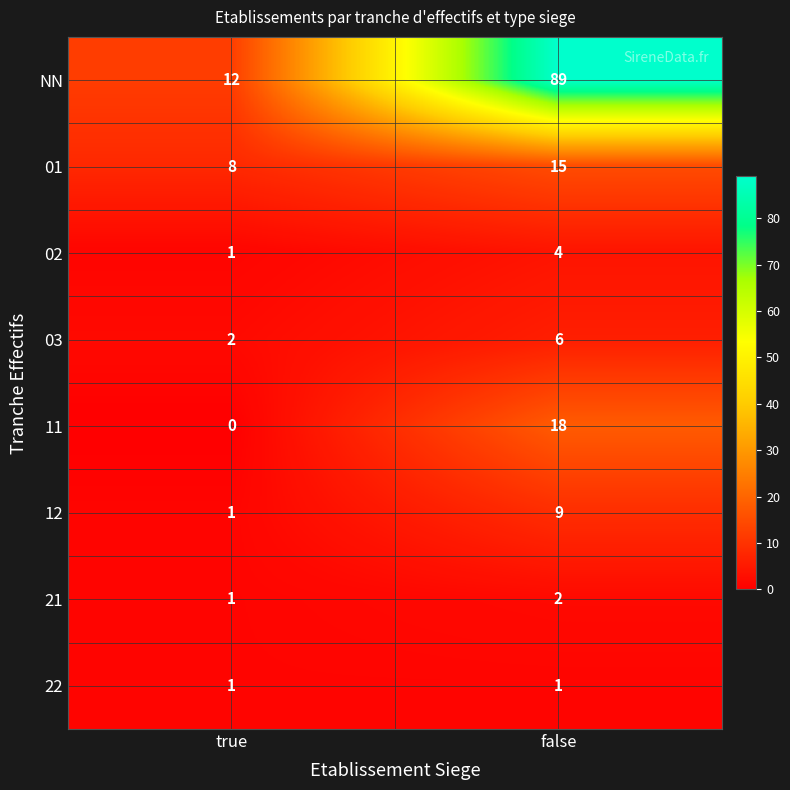

Which series has the largest range (max minus min)?

NN